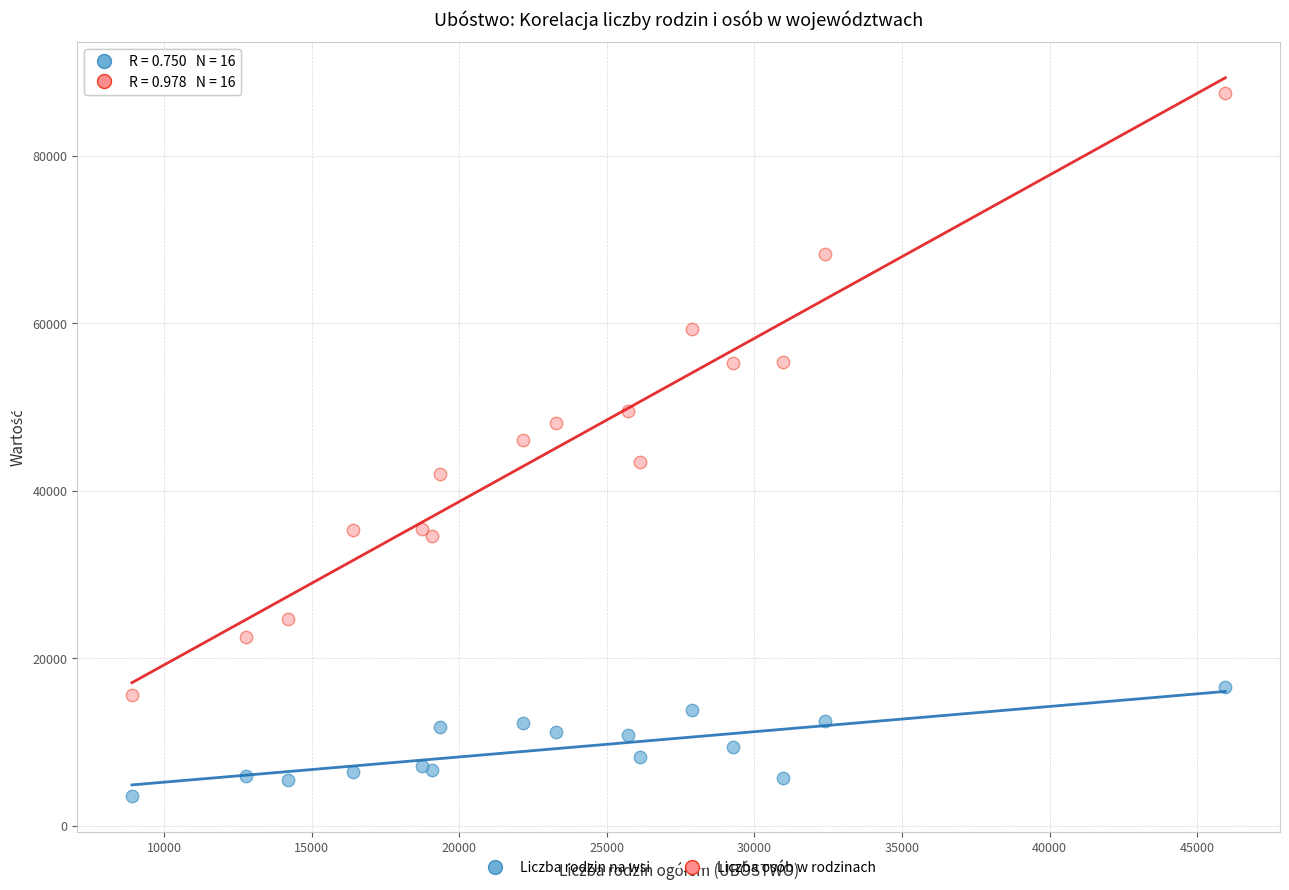

Which series has the widest spread of Y values?

Liczba osób w rodzinach